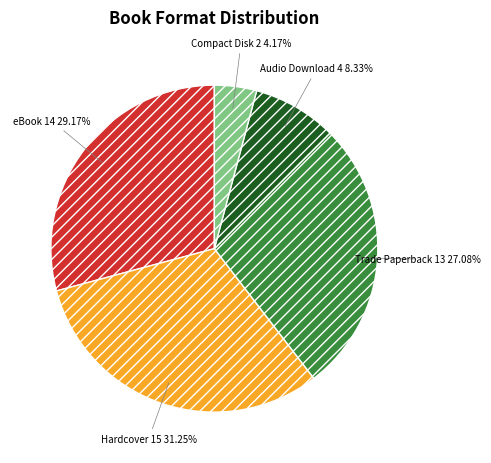

Does Audio Download account for over 50% of the chart?

No